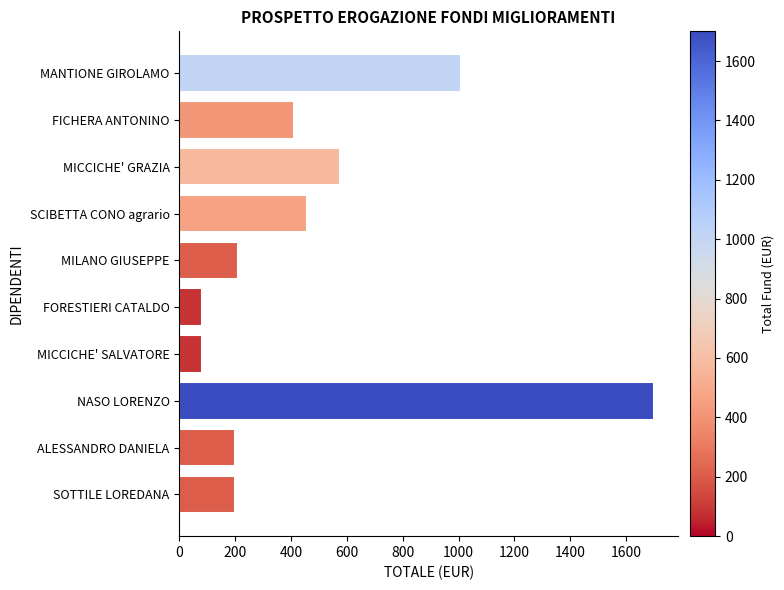

What is the ratio of the value at MANTIONE GIROLAMO to the value at SOTTILE LOREDANA?

5.0